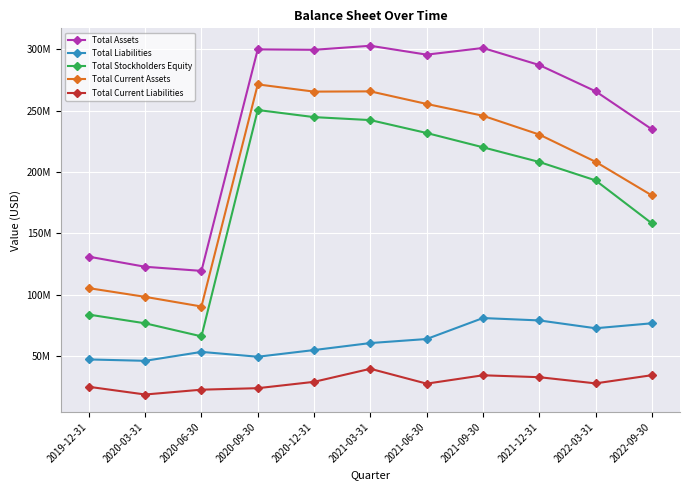

True or false: Total Liabilities and Total Assets intersect in this chart.

False